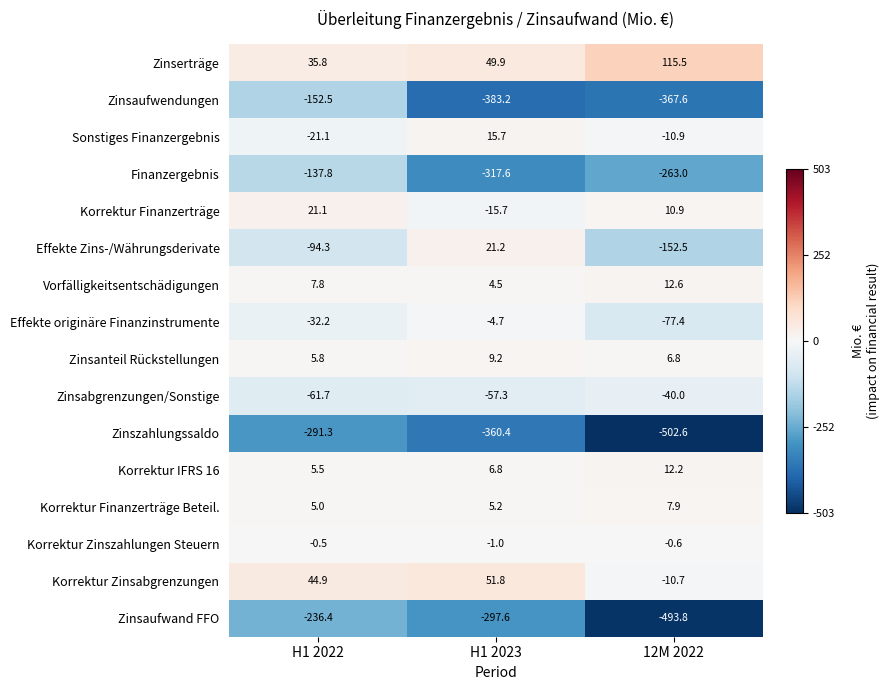

The value of Vorfälligkeitsentschädigungen at H1 2023 is 1.6. True or false?

False